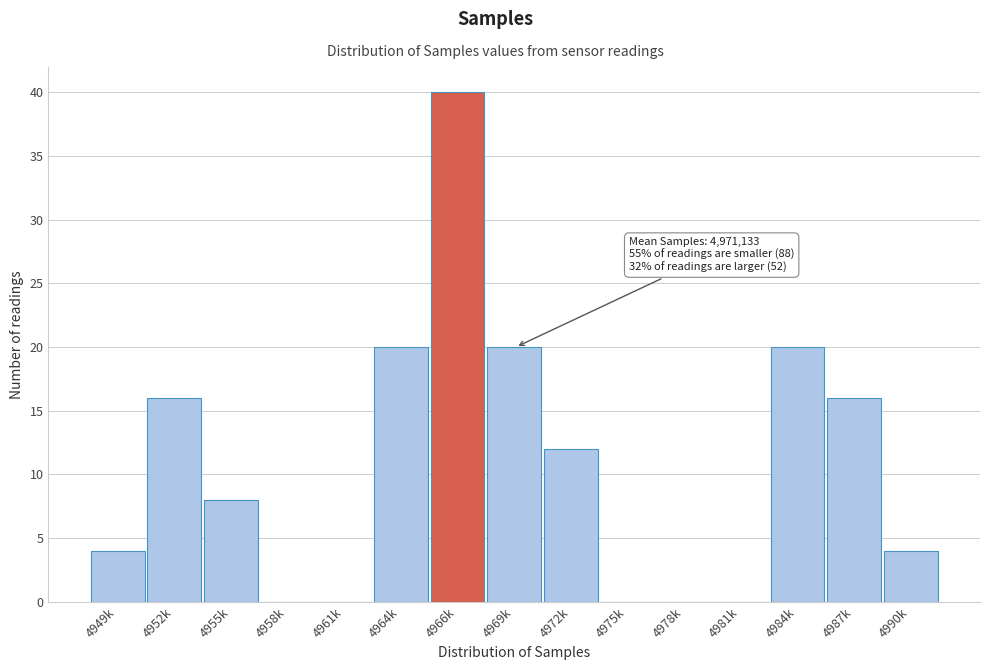

Reading left to right, transcribe all the data shown in this chart.

4949k=4	4952k=16	4955k=8	4958k=0	4961k=0	4964k=20	4966k=40	4969k=20	4972k=12	4975k=0	4978k=0	4981k=0	4984k=20	4987k=16	4990k=4